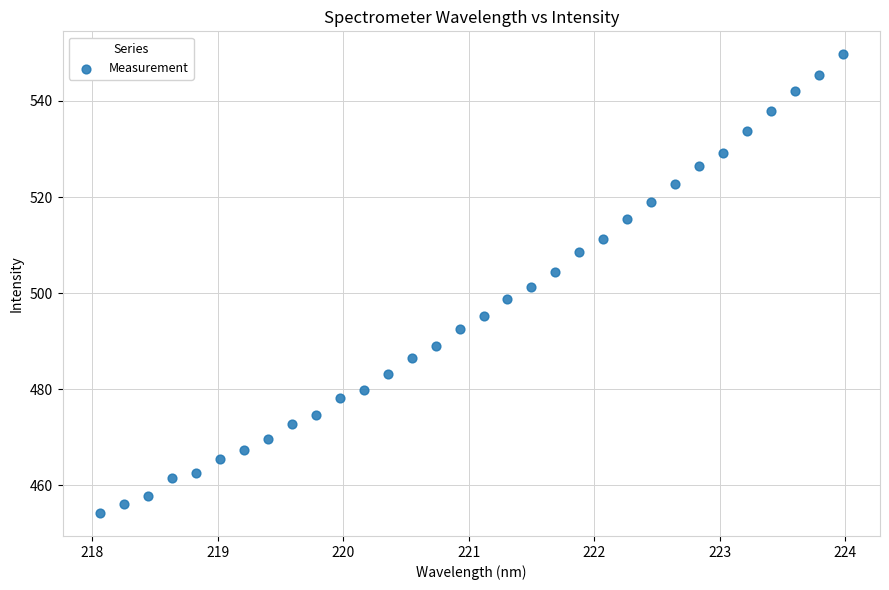

What is the range of X values (max minus min)?

5.9